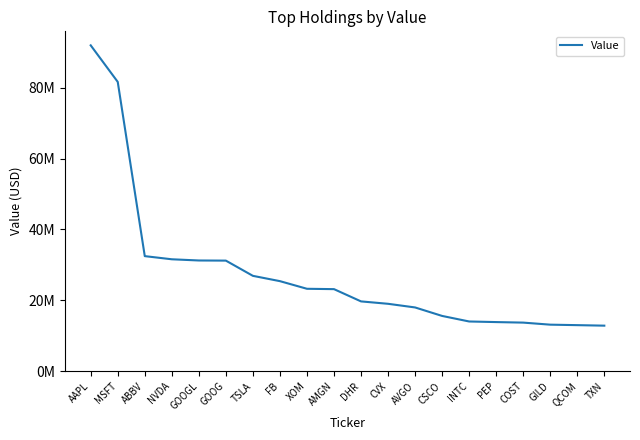

Does the chart display data point markers on the line(s)?

No